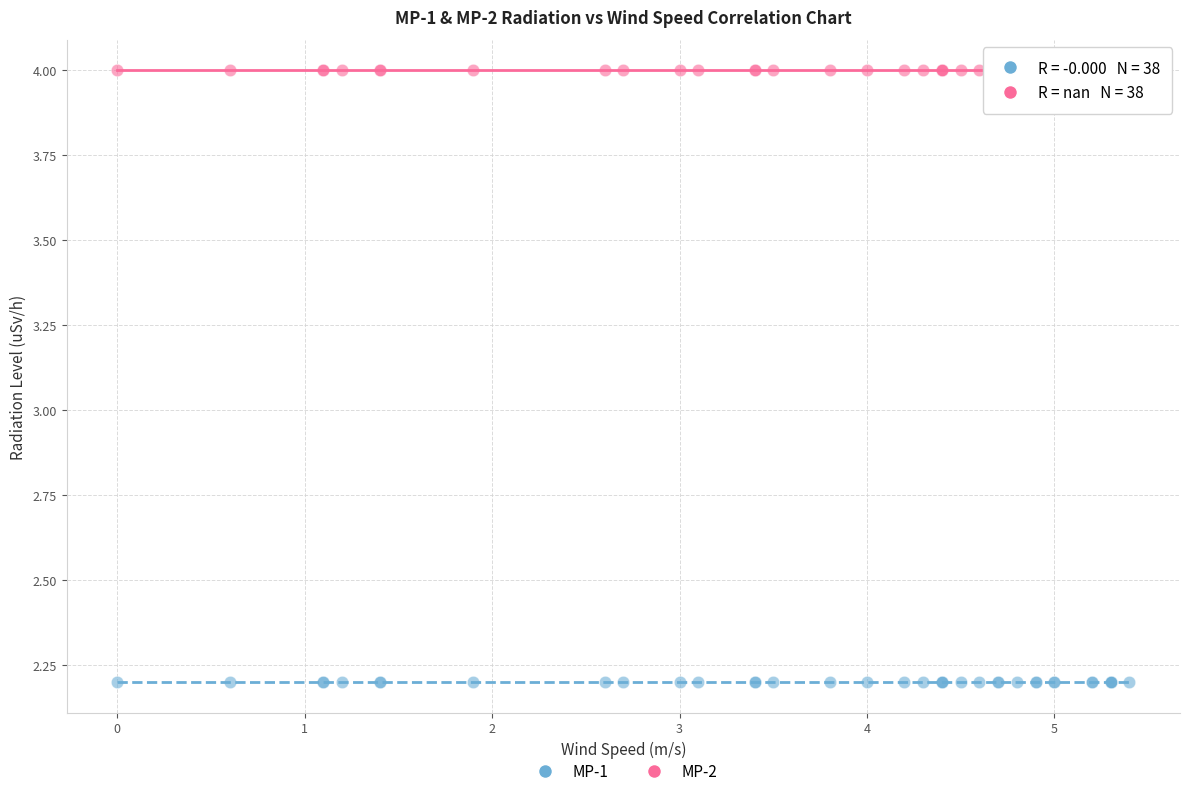

Which series reaches the maximum Y coordinate?

MP-2